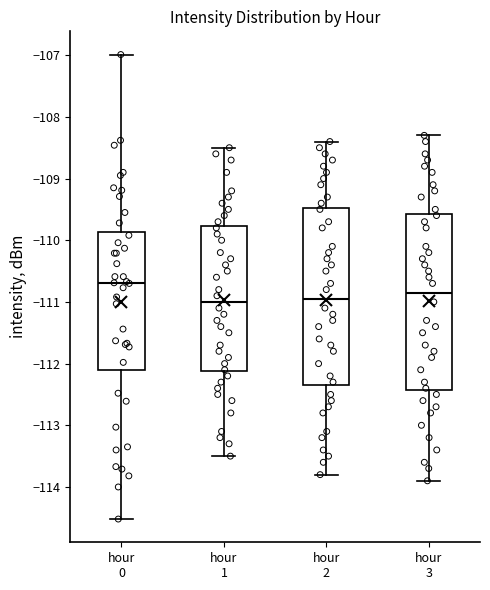

Reading left to right, read every box against the y-axis: the position of its median line, the range the box covers, and the ends of its whiskers. The values are not printed on the chart, so give them approximately, as read against the axis.

hour 0: median -110.7, box -112.1 to -109.9, whiskers -114.5 to -107.0
hour 1: median -111.0, box -112.1 to -109.8, whiskers -113.5 to -108.5
hour 2: median -110.9, box -112.3 to -109.5, whiskers -113.8 to -108.4
hour 3: median -110.8, box -112.4 to -109.6, whiskers -113.9 to -108.3